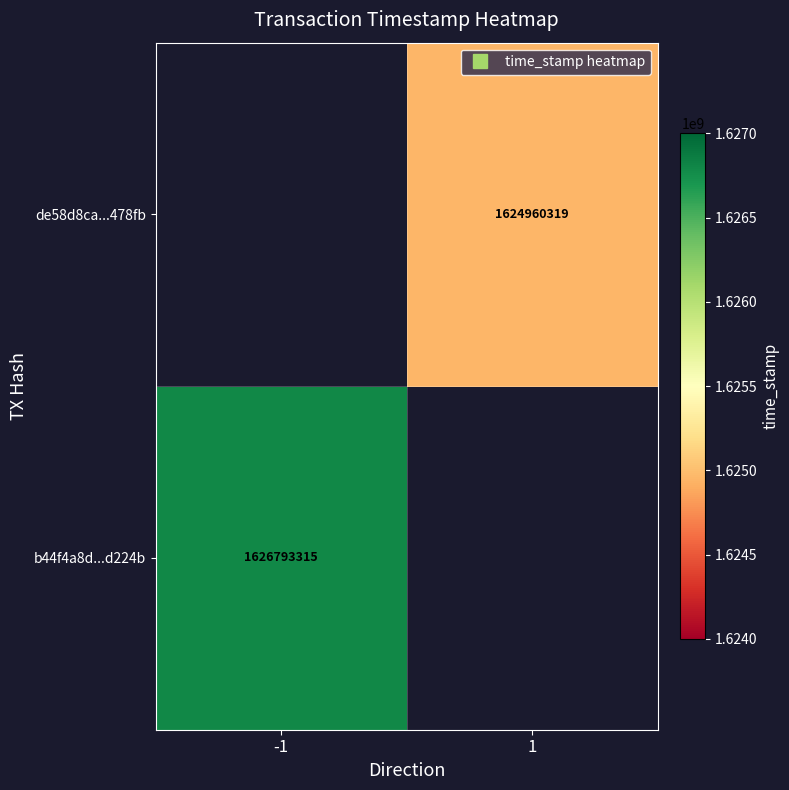

At how many categories does at least one series exceed 1626572257?

1